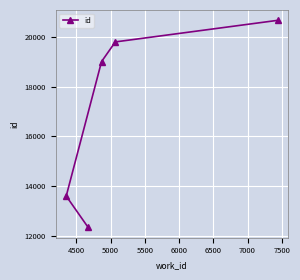

What is the maximum value shown in the chart?

20673